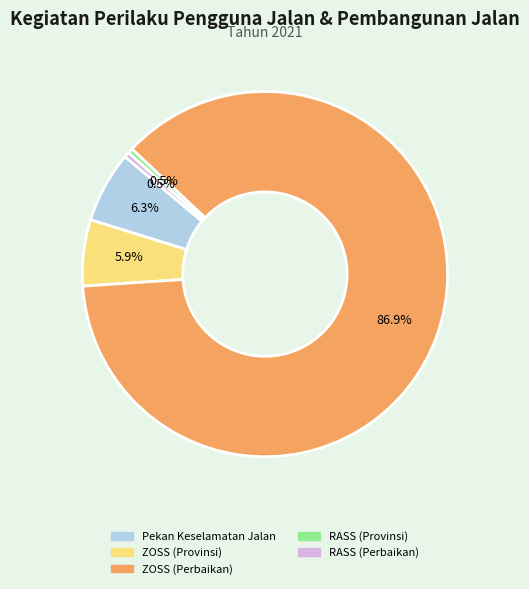

Combined, what portion of the pie is ZOSS (Provinsi) and Pekan Keselamatan Jalan?

12.2%